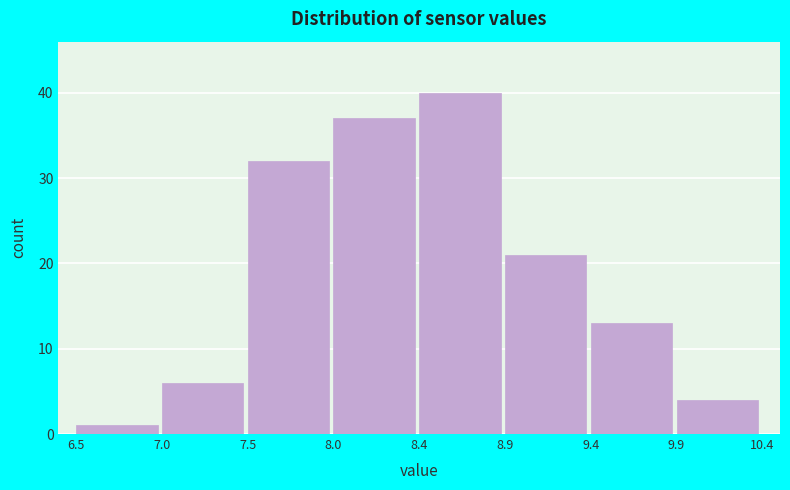

Reading left to right, transcribe all the data shown in this chart.

1	6	32	37	40	21	13	4